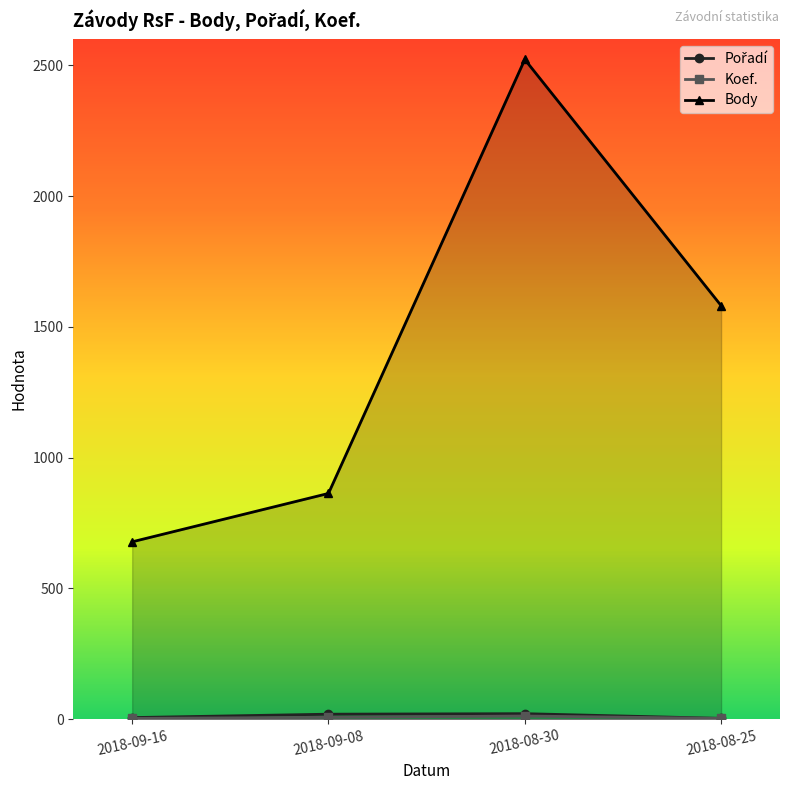

Which series changed the most between 2018-09-16 and 2018-08-25?

Body